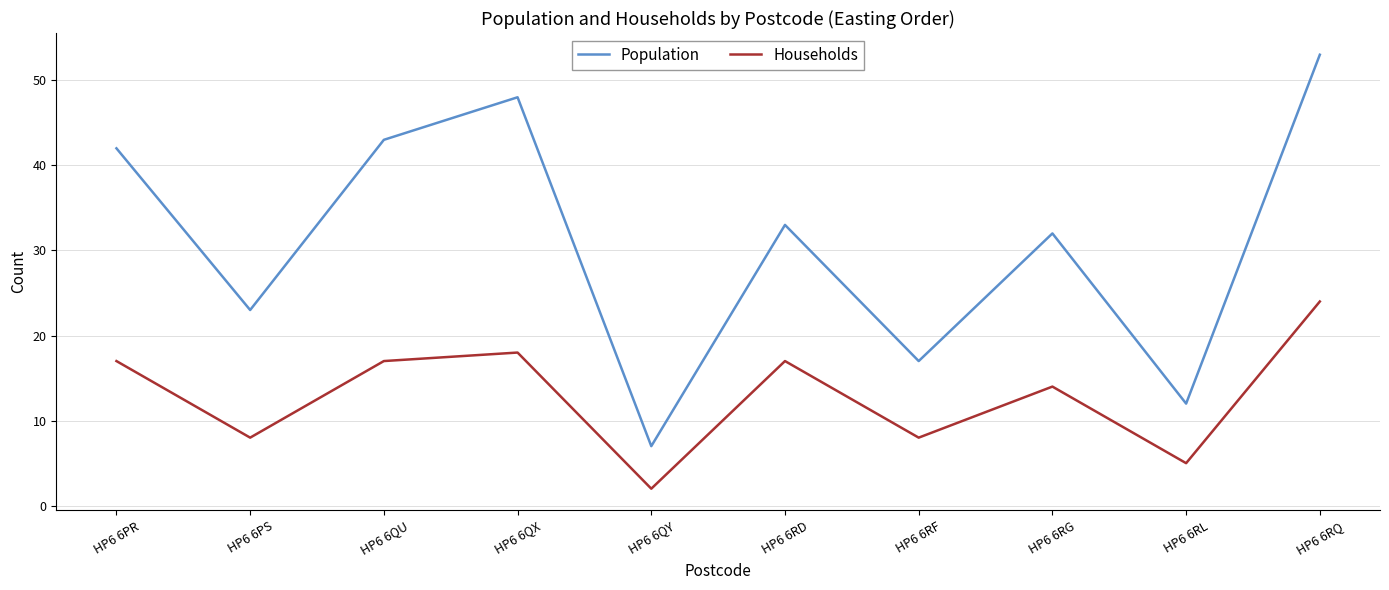

Where is Population nearest to the value 30?

HP6 6RG